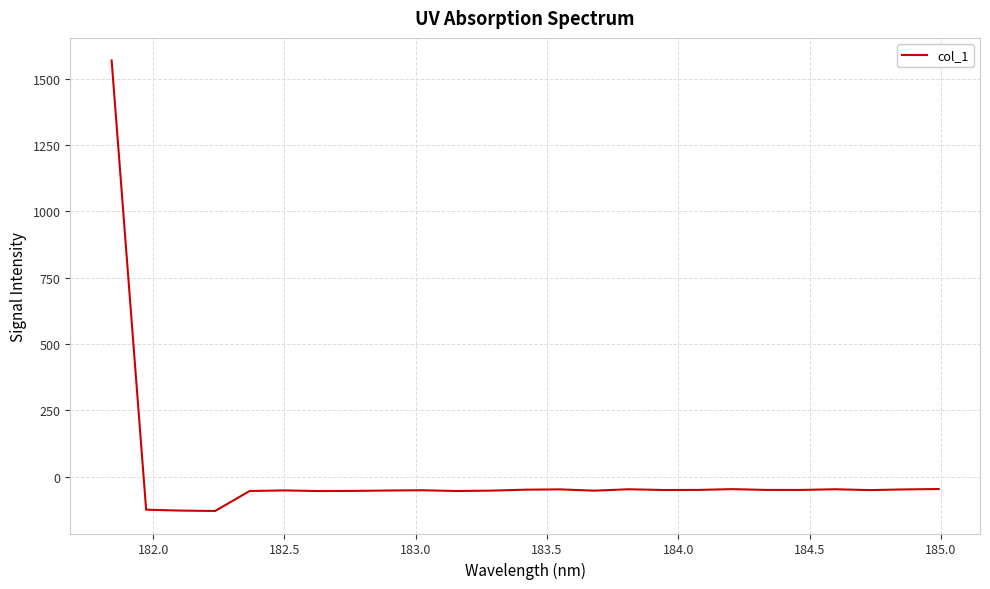

What is the minimum value shown in the chart?

-129.4